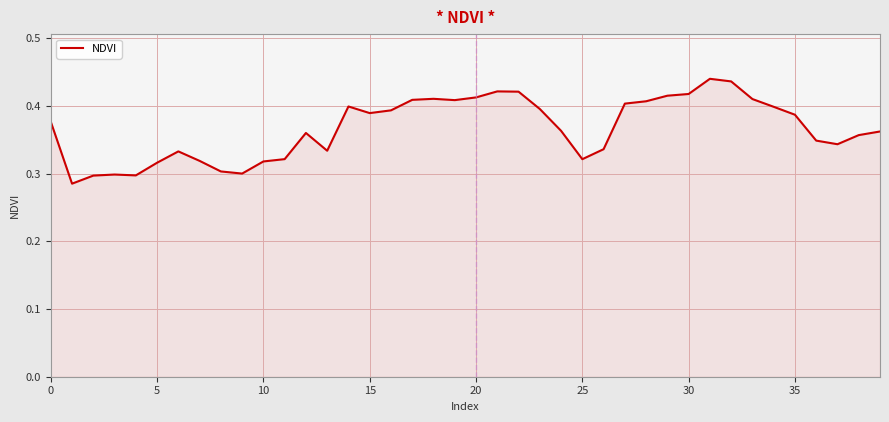

How many lines are shown in the chart?

1